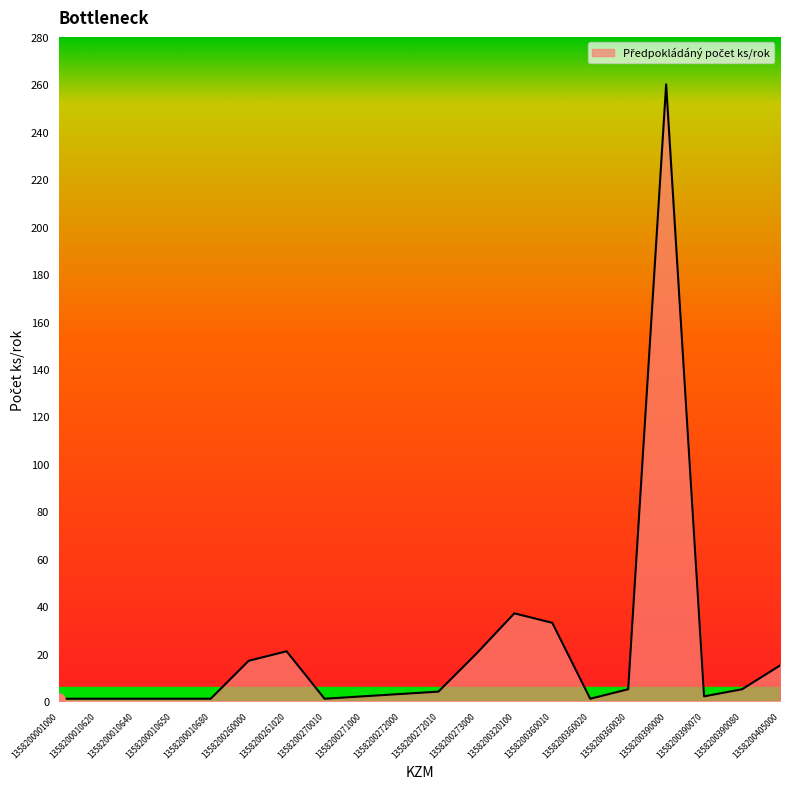

Where is the data nearest to the value 130?

1358200320100